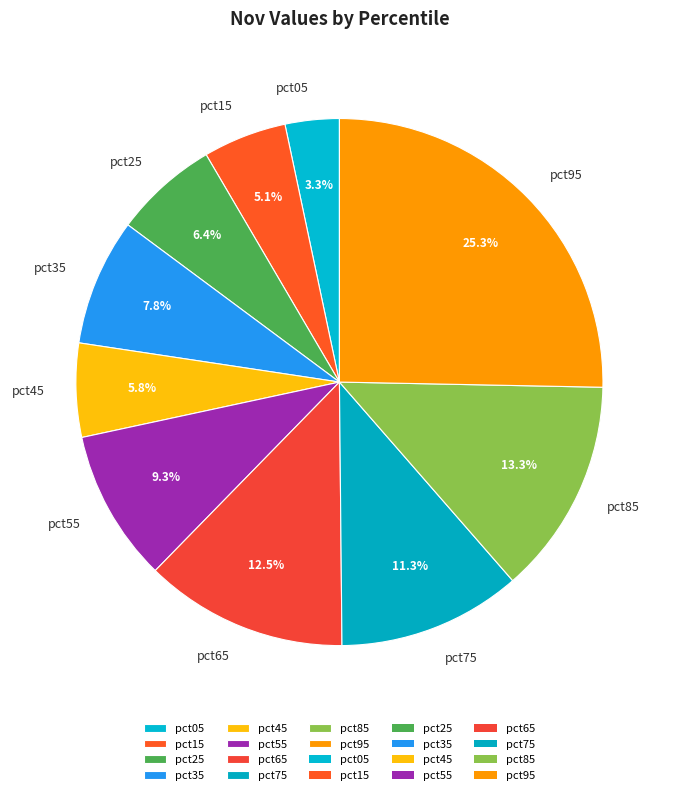

Rank the categories by value from highest to lowest.

pct95, pct85, pct65, pct75, pct55, pct35, pct25, pct45, pct15, pct05